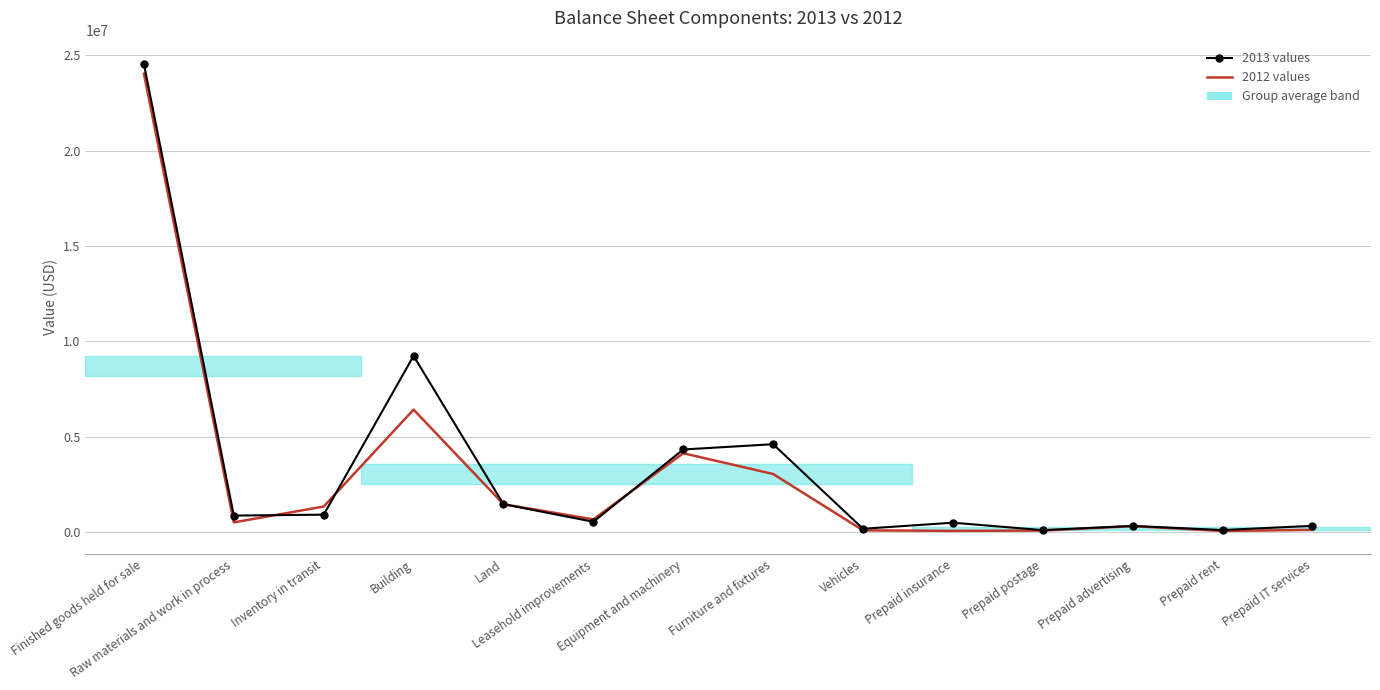

What is the minimum value shown in the chart?

46825